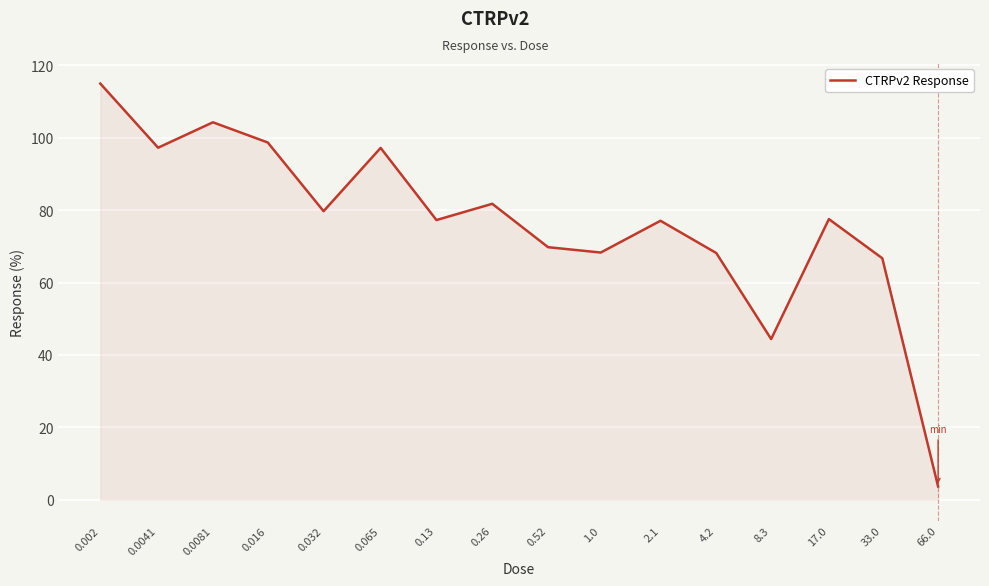

What is the minimum value shown in the chart?

3.6